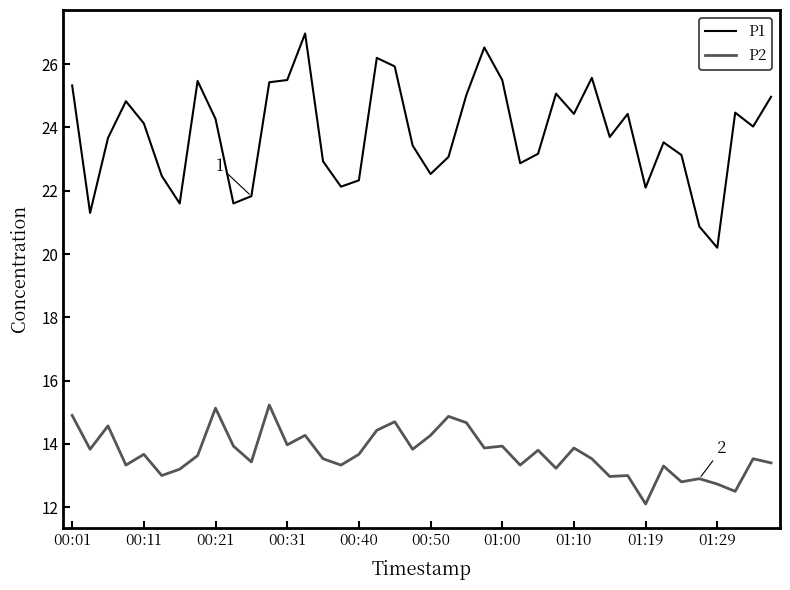

What is the difference between the maximum and minimum values in the P1 series?

6.8